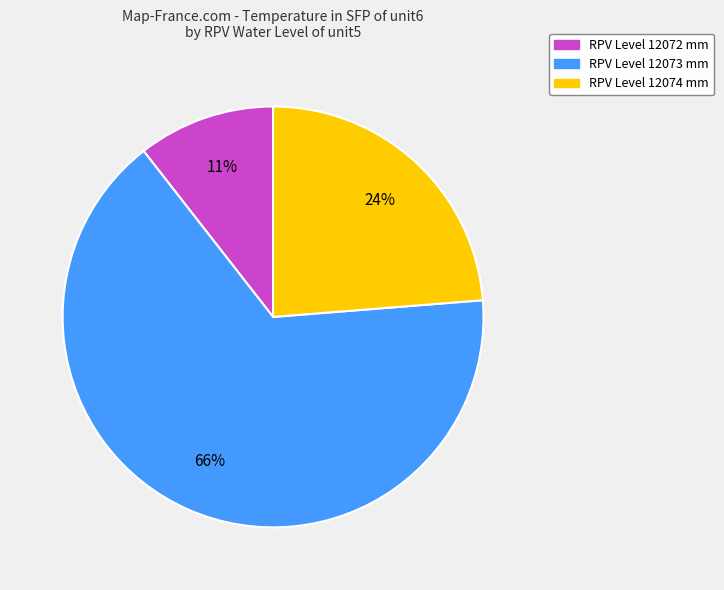

How many segments does this pie chart have?

3